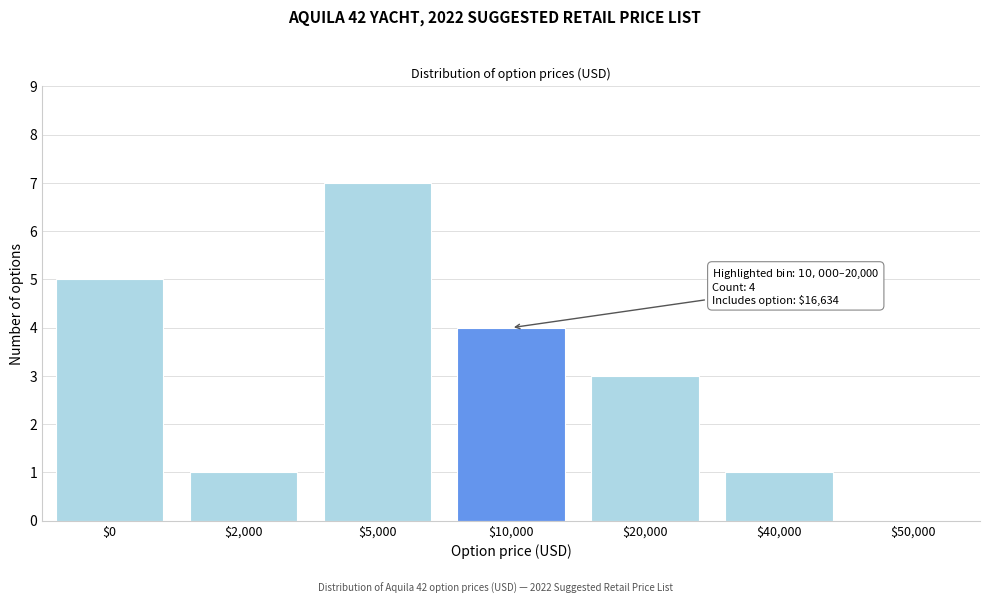

True or false: the data shows 5 at $0.

True